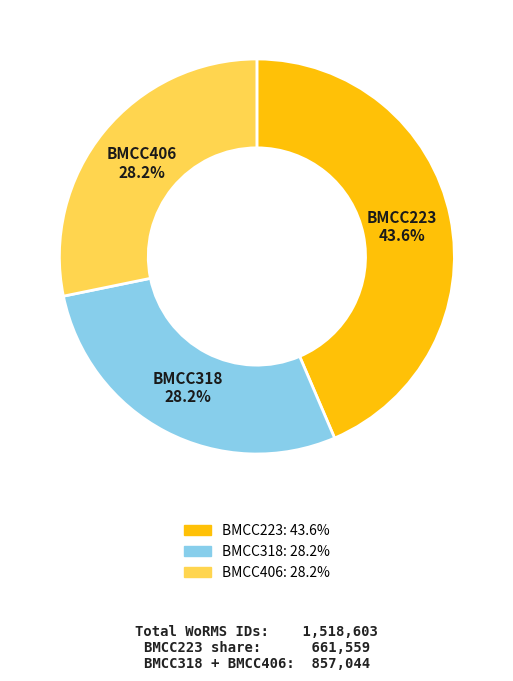

How many slices are in this pie chart?

3